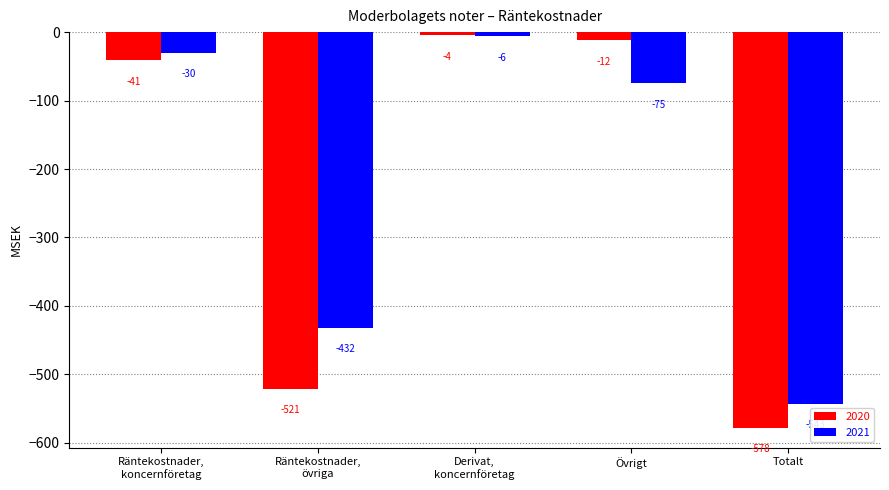

What is the difference between the second highest and second lowest values in the 2021 series?

402